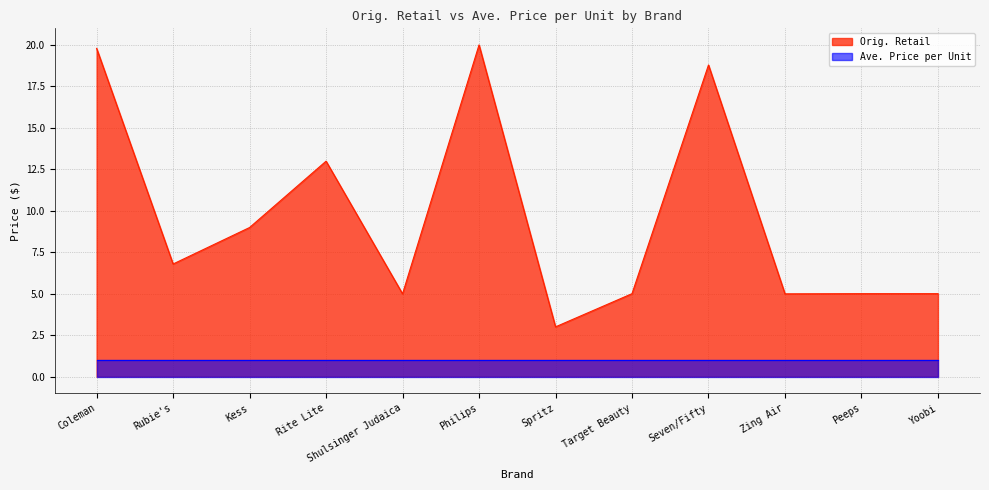

Between Seven/Fifty and Target Beauty, which is larger?

Seven/Fifty